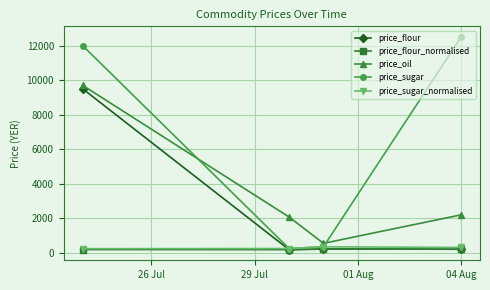

Which series has the largest range (max minus min)?

price_sugar